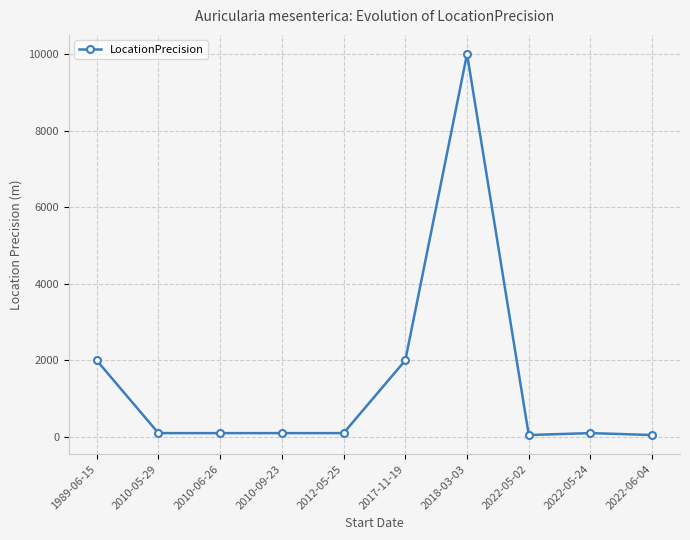

At which category does the chart reach its peak across all series?

2018-03-03